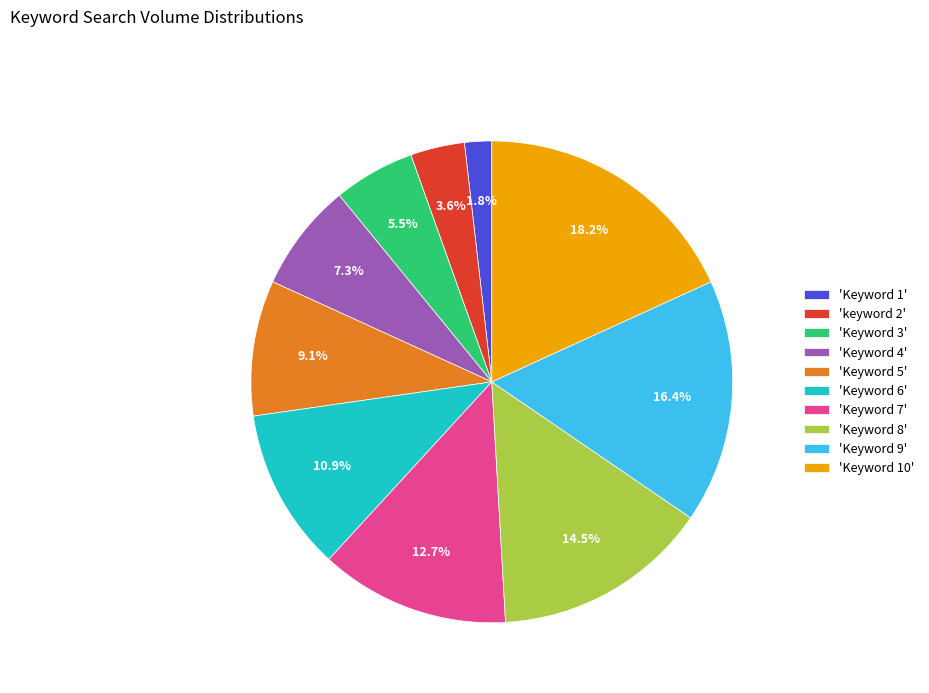

What portion of the pie excludes 'keyword 2'?

96.4%